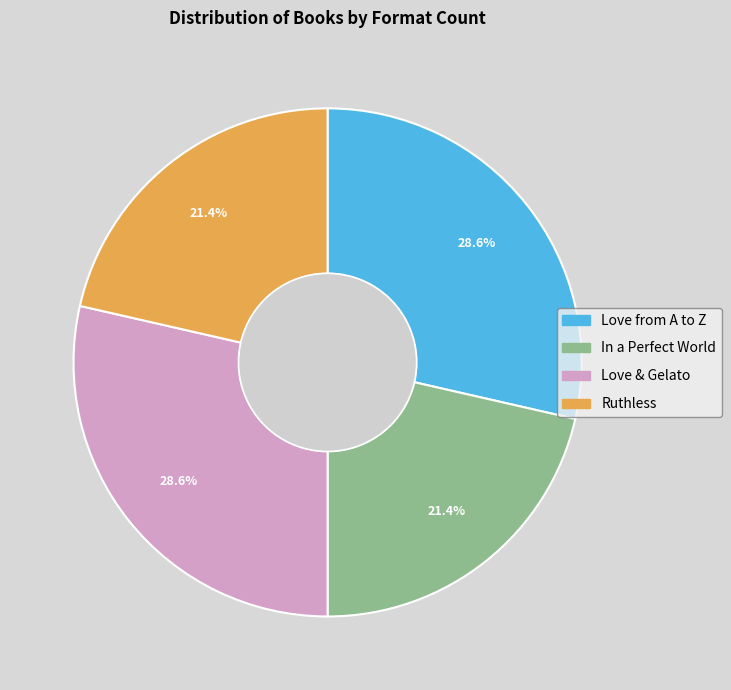

Is Love & Gelato the majority of the pie?

No